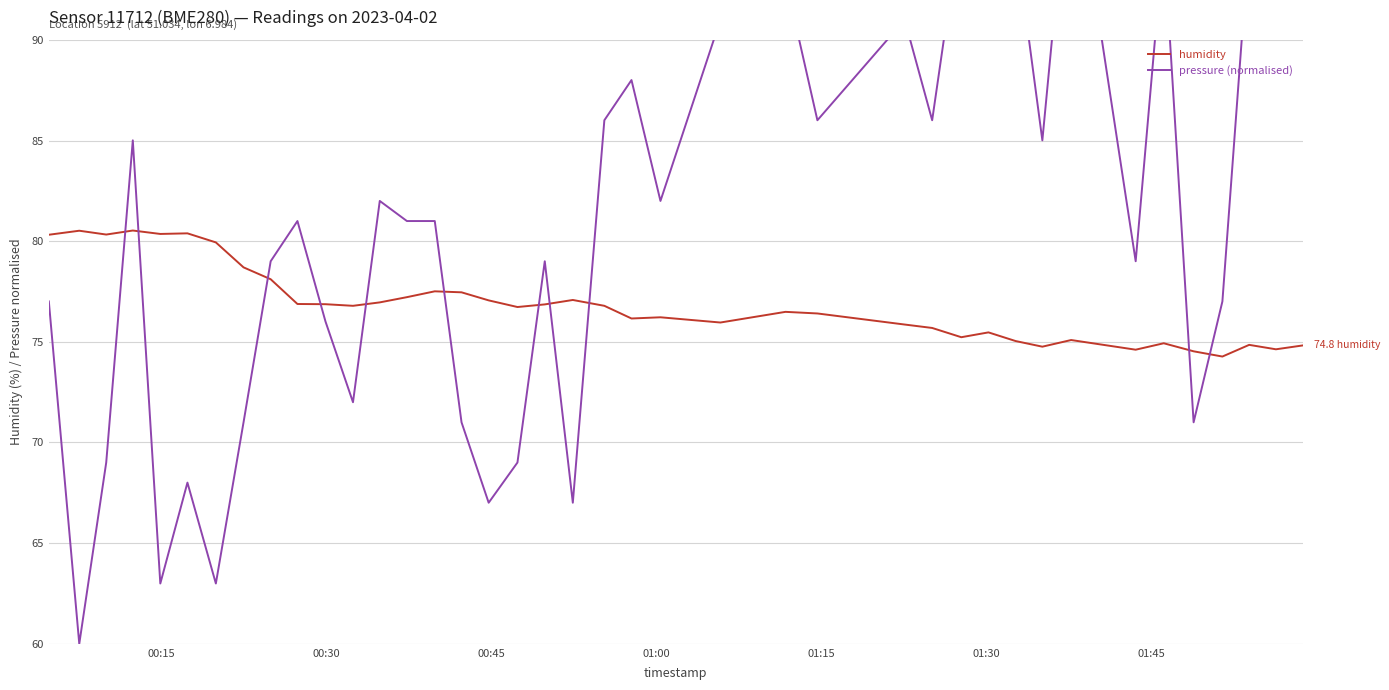

Reading left to right, what are all the values shown in this chart?

humidity: 80.3	80.5	80.3	80.5	80.4	80.4	79.9	78.7	78.1	76.9	76.9	76.8	77.0	77.2	77.5	77.5	77.1	76.7	76.9	77.1	76.8	76.2	76.2	76.0	76.5	76.4	75.9	75.7	75.2	75.5	75.0	74.8	75.1	74.6	74.9	74.5	74.3	74.8	74.6	74.8
pressure (normalised): 77.0	60.0	69.0	85.0	63.0	68.0	63.0	71.0	79.0	81.0	76.0	72.0	82.0	81.0	81.0	71.0	67.0	69.0	79.0	67.0	86.0	88.0	82.0	91.0	93.0	86.0	91.0	86.0	96.0	95.0	95.0	85.0	100.0	79.0	95.0	71.0	77.0	95.0	100.0	100.0